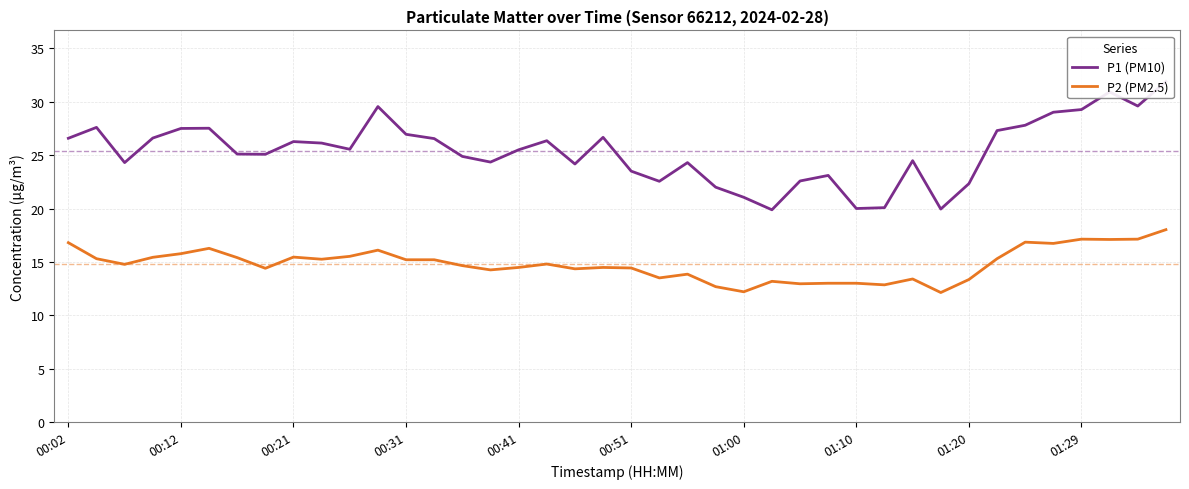

What is the highest value of the P2 (PM2.5) series?

18.0